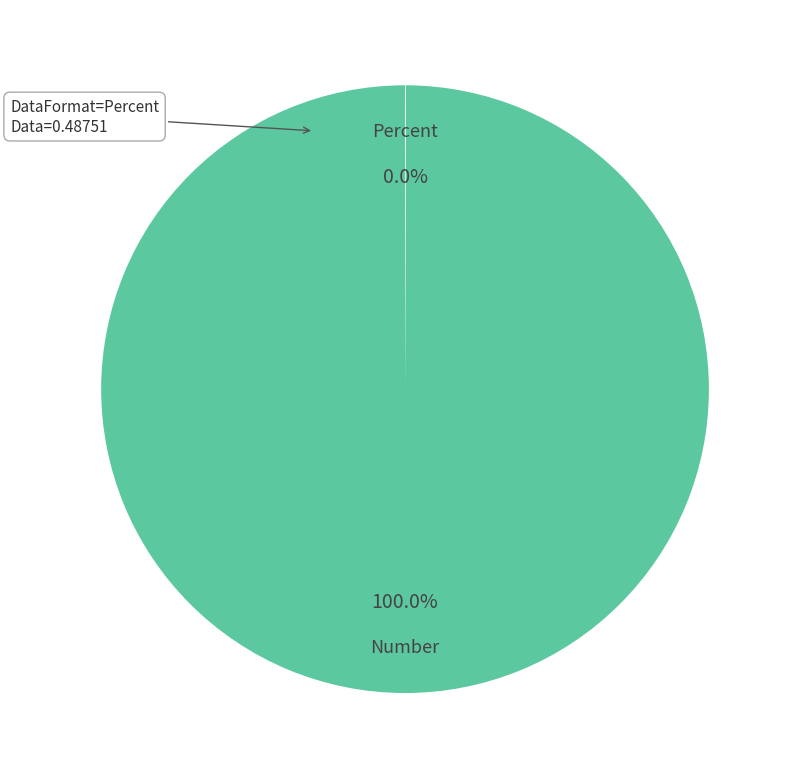

Does Number represent more than half of the total?

Yes